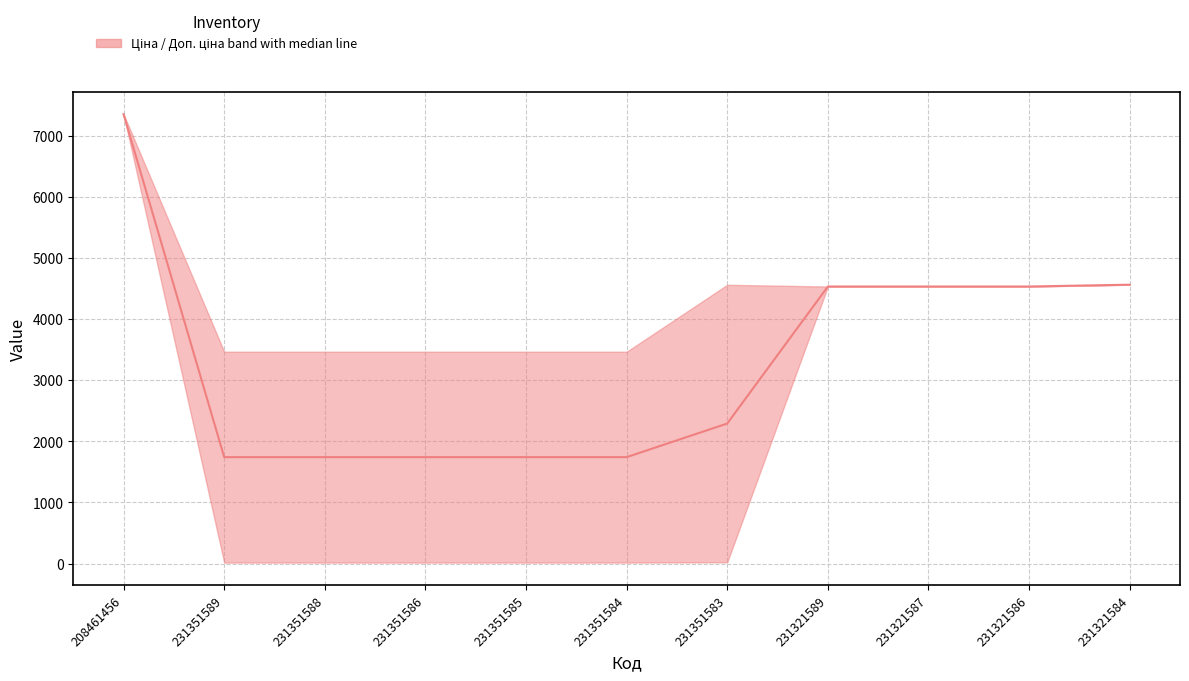

What is the sum of all values?

36499.8